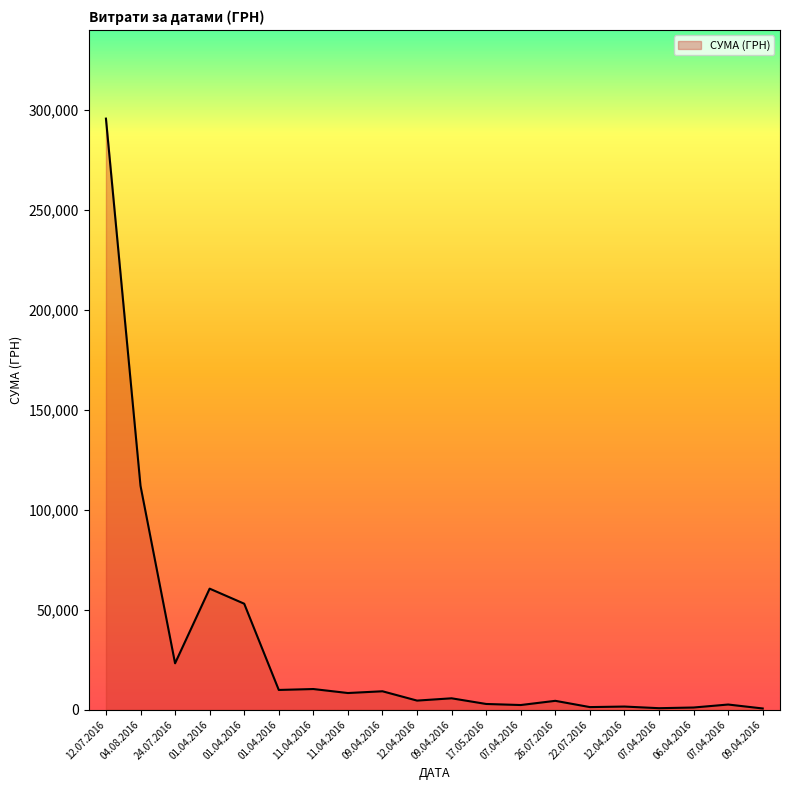

How many lines are shown in the chart?

1